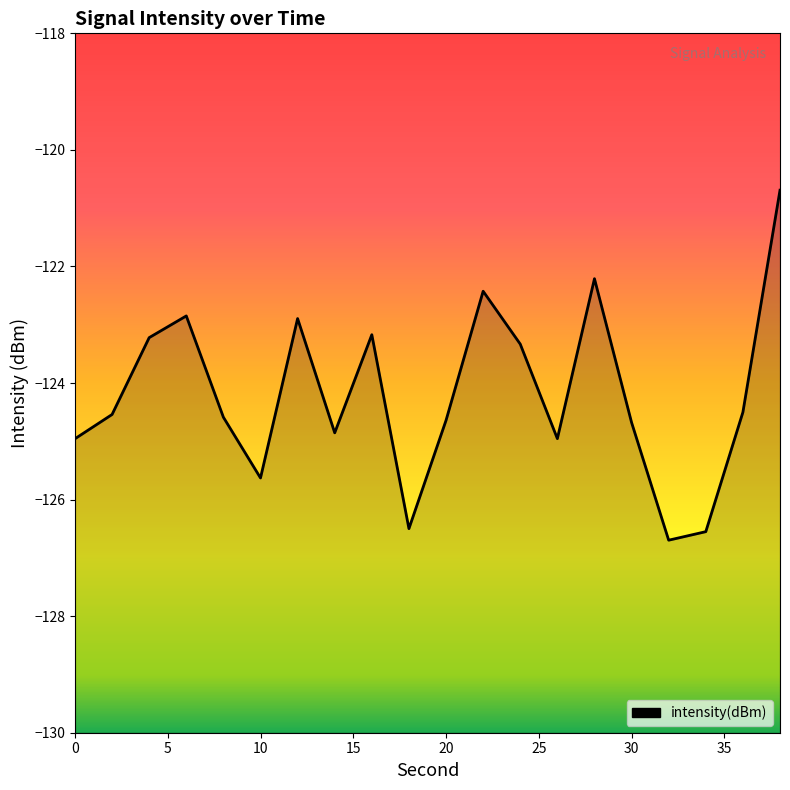

True or false: the data shows -124.7 at 30.

True